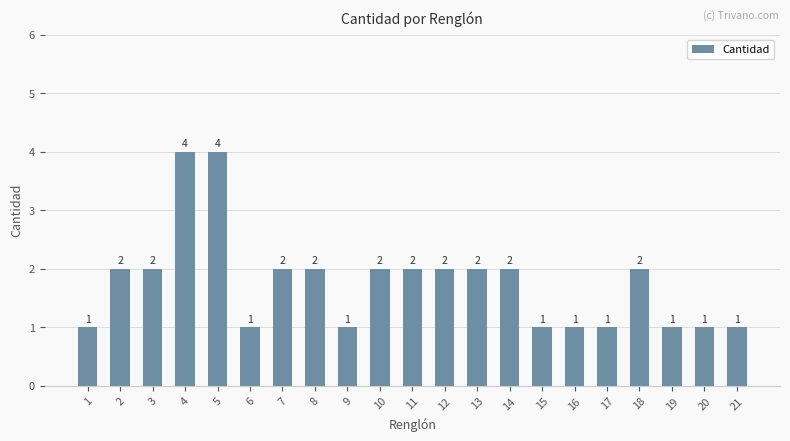

What is the maximum value shown in the chart?

4